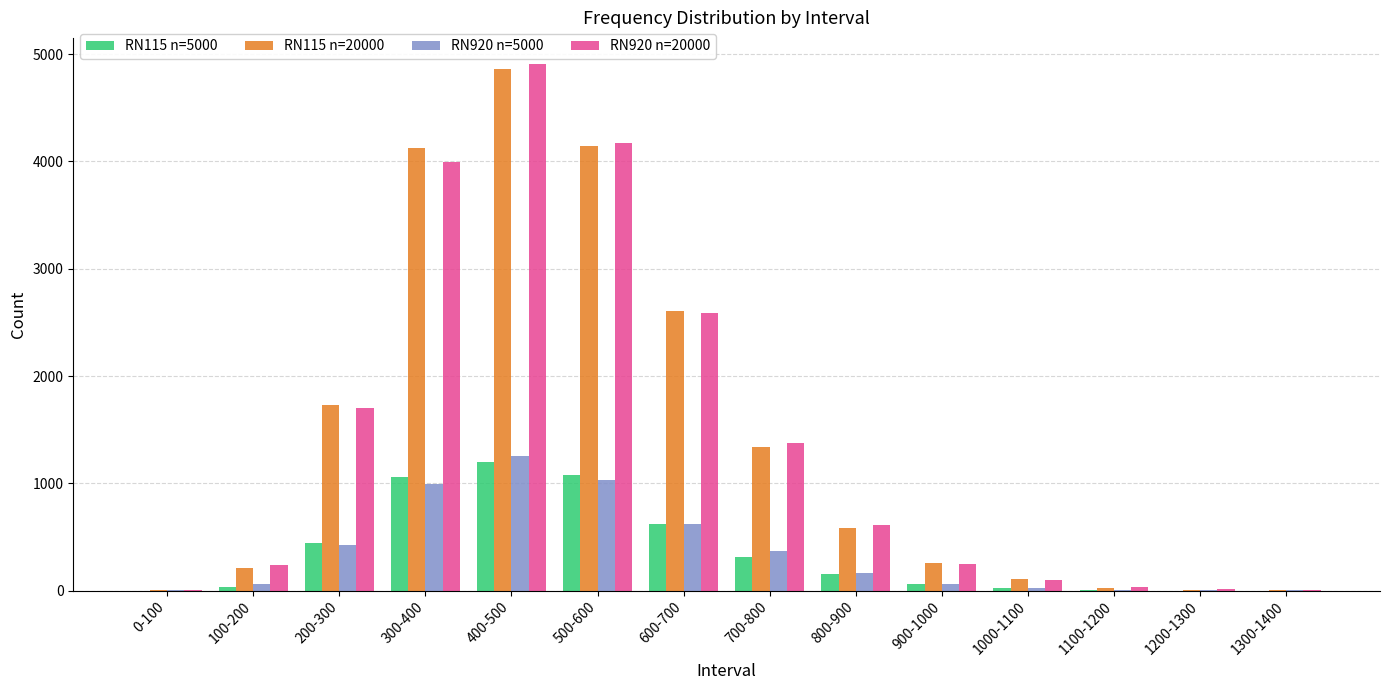

What is the total value across all series at 500-600?

10420